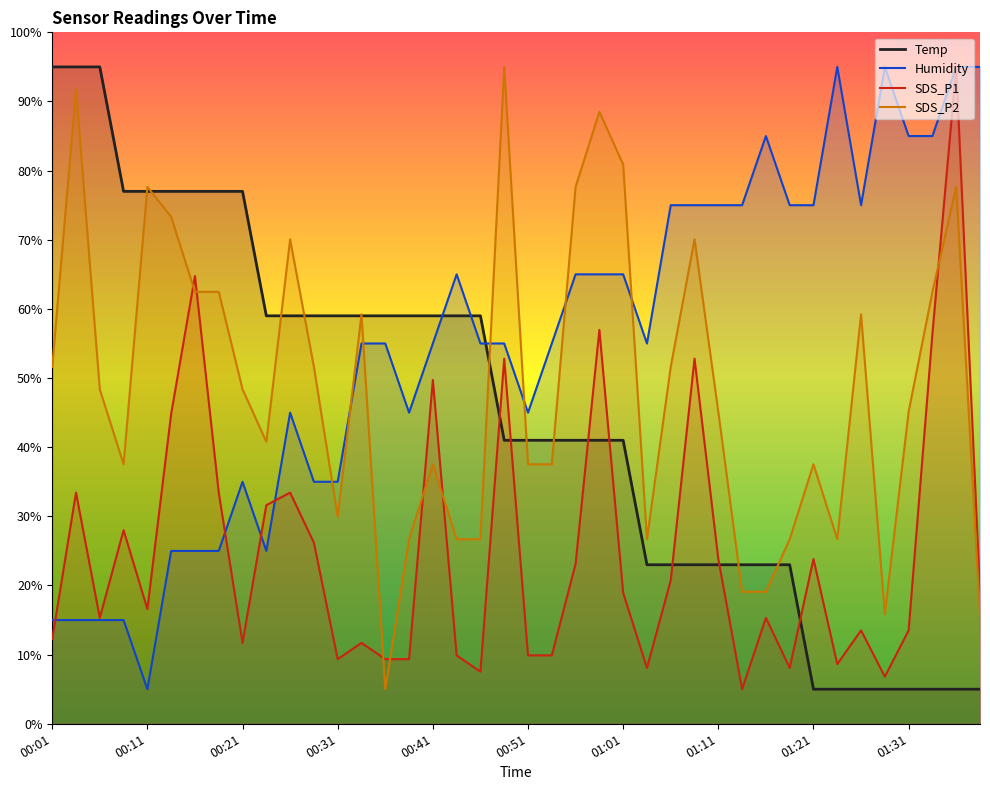

What is the difference between the second highest and minimum values in the SDS_P2 series?

86.7